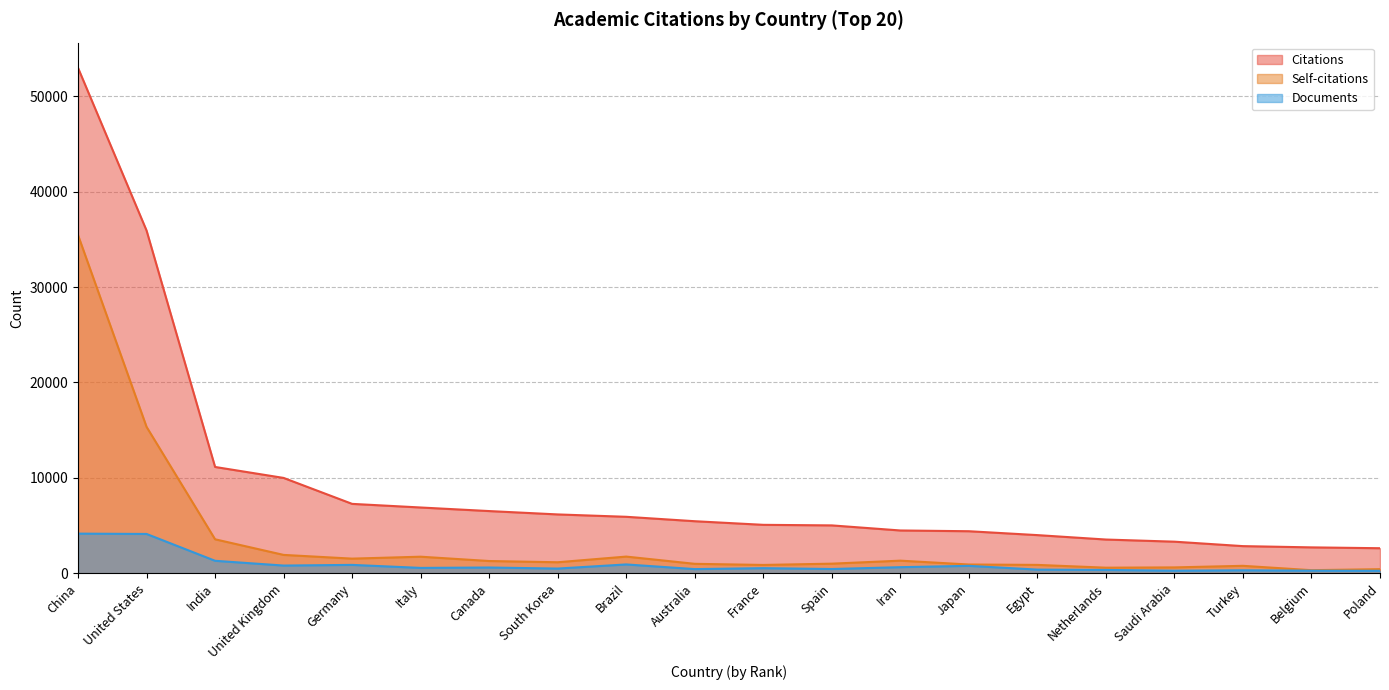

Reading right to left, transcribe all the data shown in this chart.

Citations: Poland=2632	Belgium=2721	Turkey=2852	Saudi Arabia=3318	Netherlands=3543	Egypt=4006	Japan=4413	Iran=4492	Spain=5024	France=5083	Australia=5462	Brazil=5925	South Korea=6173	Canada=6525	Italy=6900	Germany=7279	United Kingdom=9998	India=11147	United States=35919	China=52963
Self-citations: Poland=438	Belgium=331	Turkey=788	Saudi Arabia=623	Netherlands=593	Egypt=885	Japan=926	Iran=1329	Spain=1014	France=880	Australia=997	Brazil=1756	South Korea=1162	Canada=1291	Italy=1744	Germany=1542	United Kingdom=1932	India=3568	United States=15349	China=35440
Documents: Poland=262	Belgium=278	Turkey=319	Saudi Arabia=276	Netherlands=356	Egypt=391	Japan=785	Iran=646	Spain=453	France=542	Australia=444	Brazil=933	South Korea=501	Canada=611	Italy=570	Germany=886	United Kingdom=816	India=1315	United States=4127	China=4161